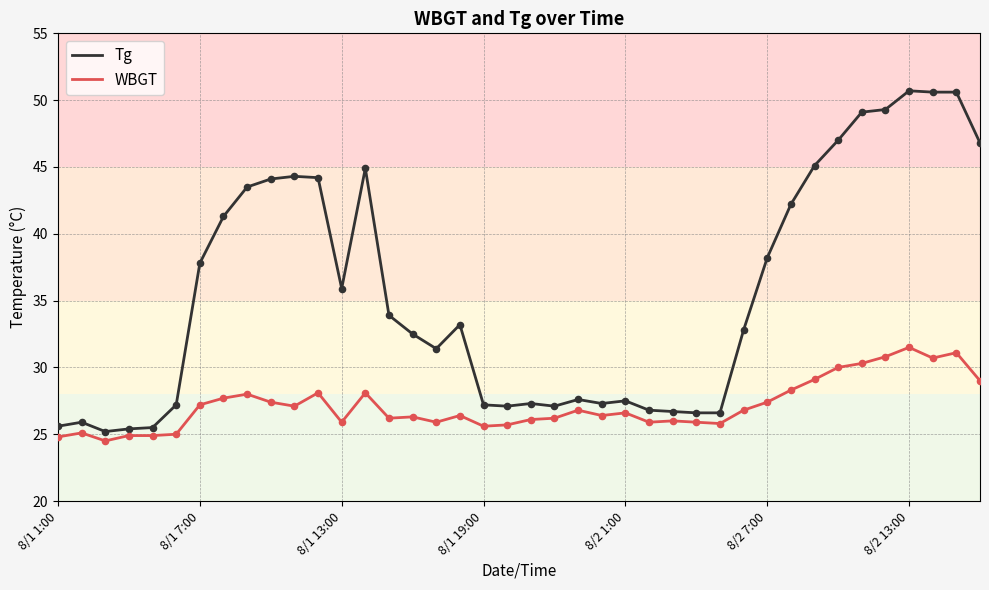

Which series has the largest total across all categories?

Tg